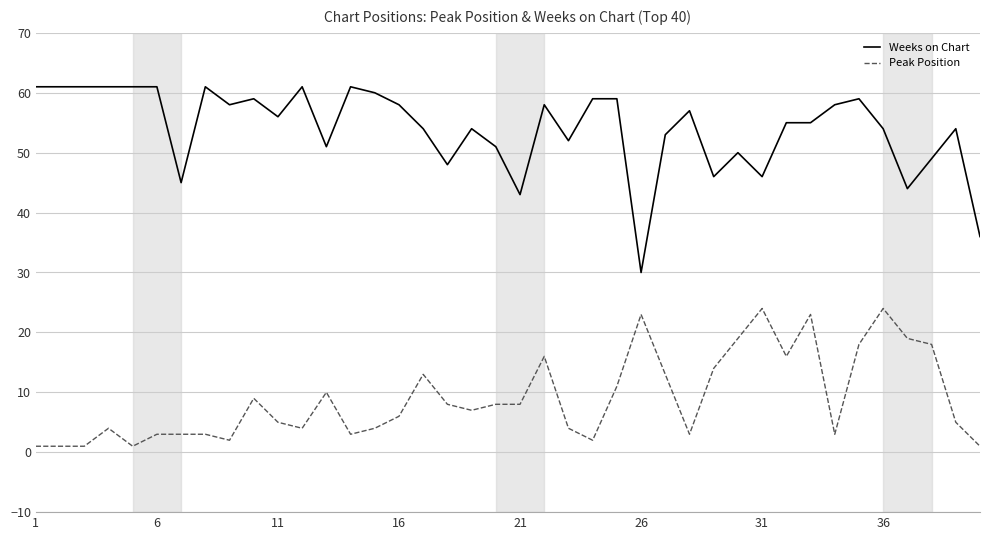

Which series has the largest total across all categories?

Weeks on Chart